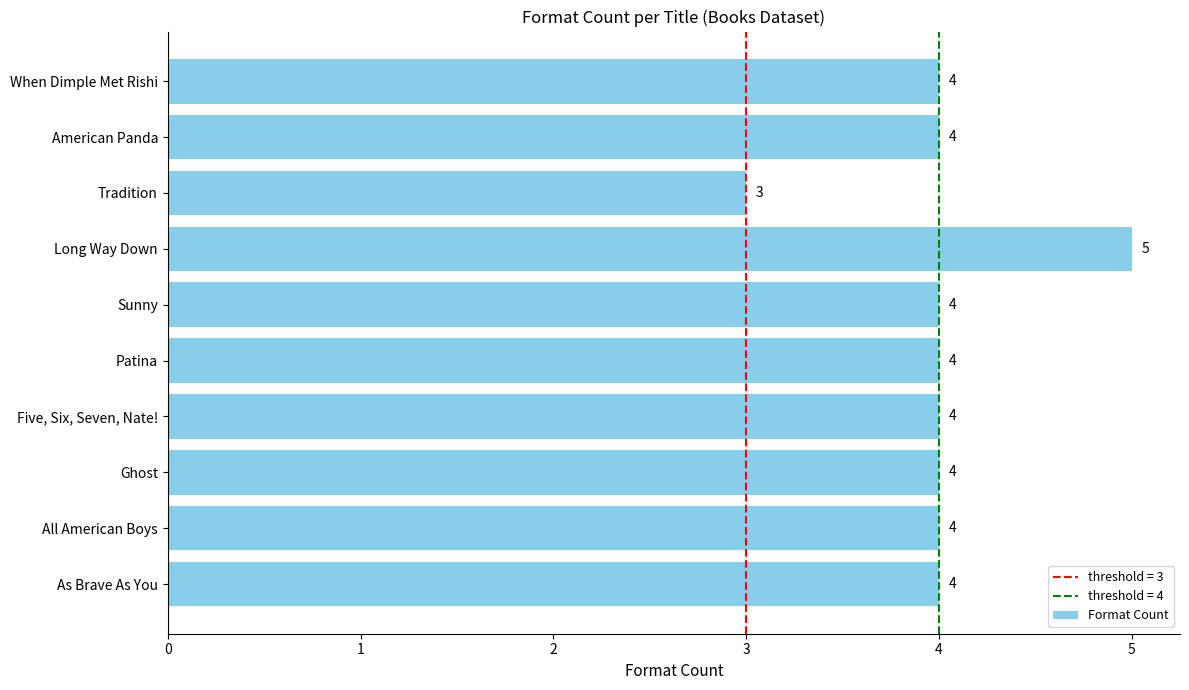

What is the sum of the values at When Dimple Met Rishi and American Panda?

8